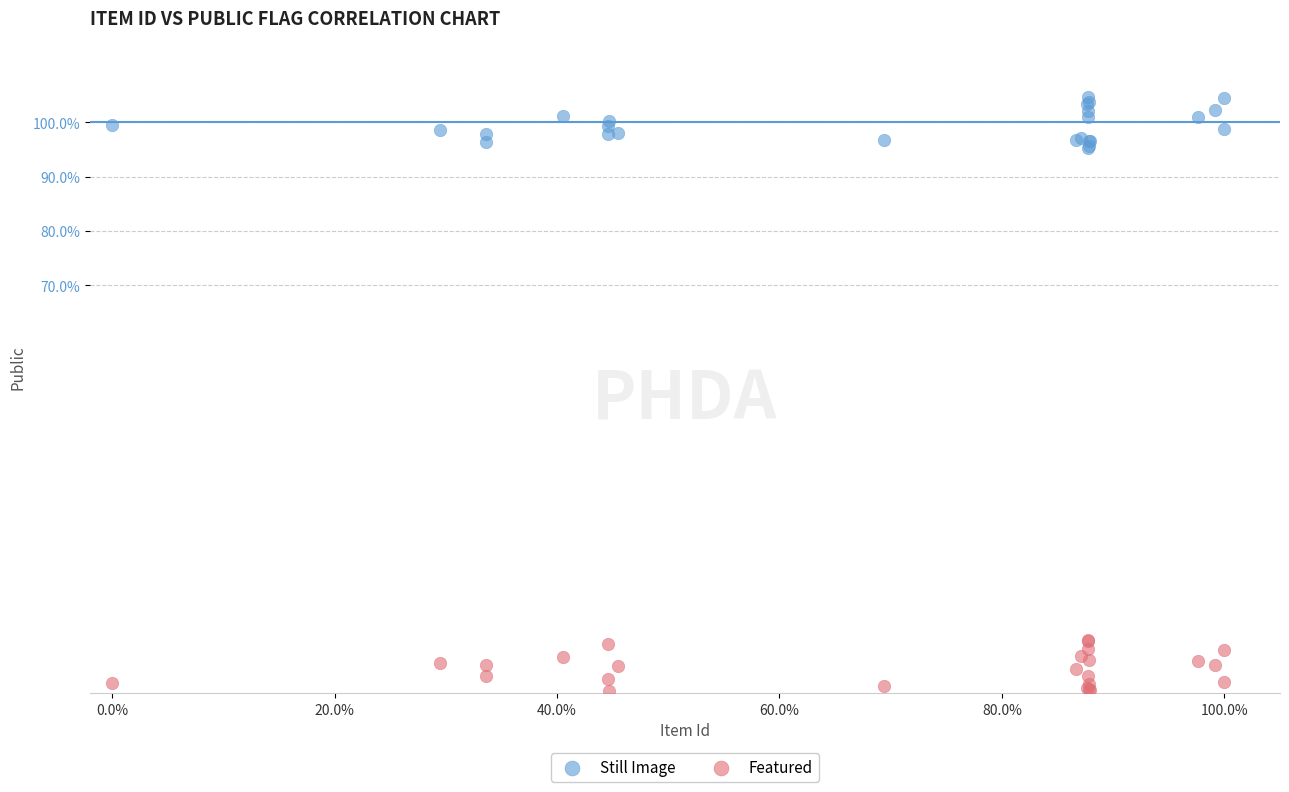

Which series reaches the minimum Y coordinate?

Featured